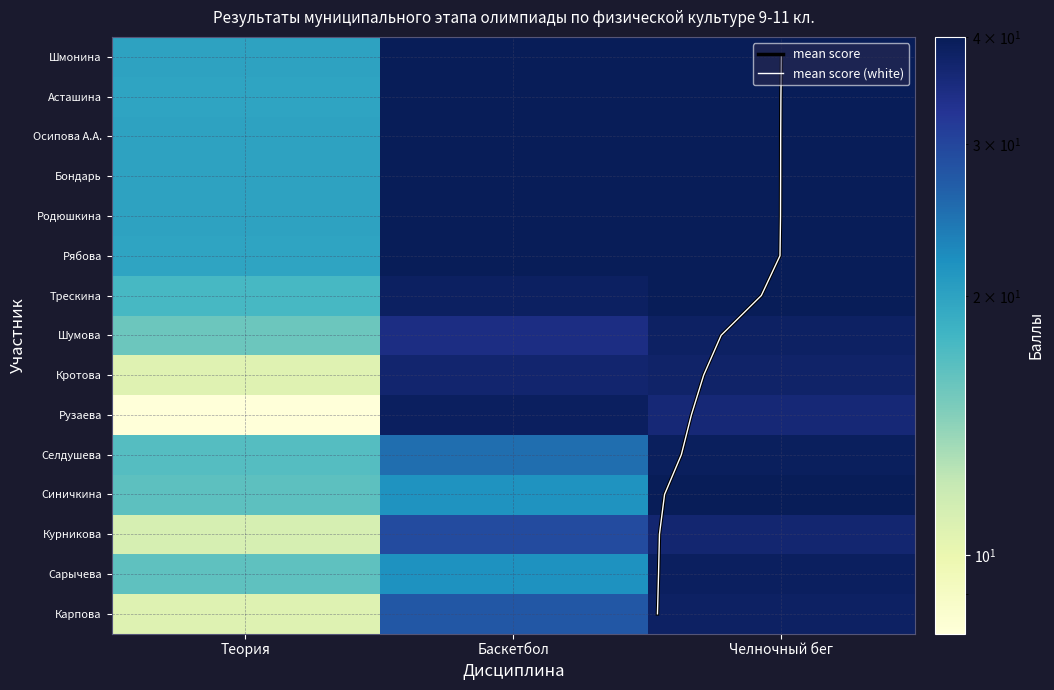

What is the sum of all Рябова values?

99.6